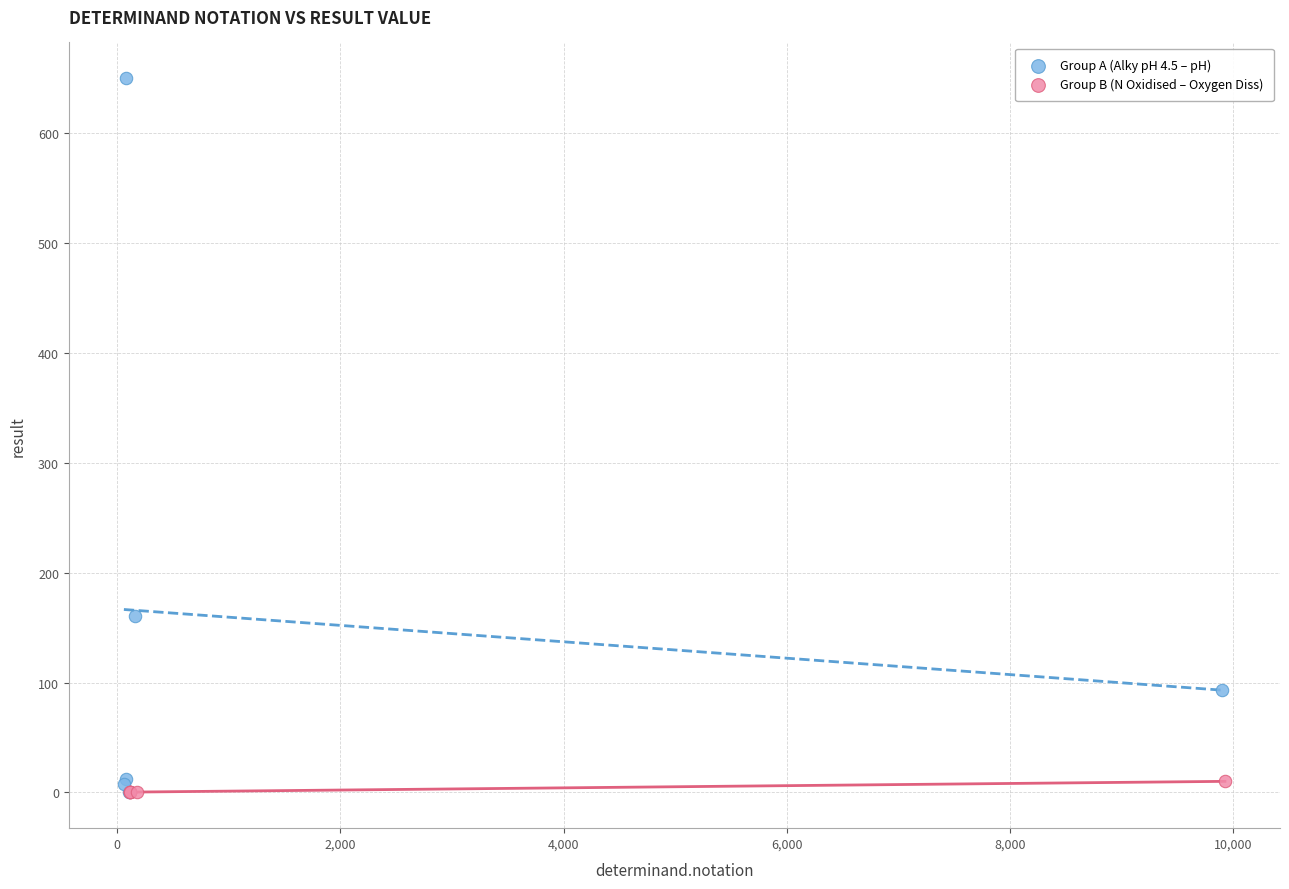

Which series contains the highest Y value?

Group A (Alky pH 4.5 – pH)